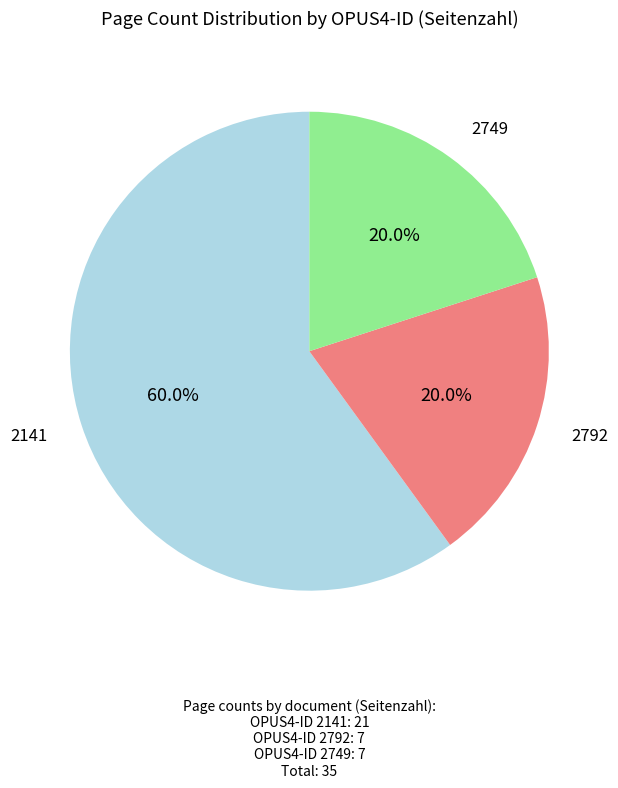

Count the number of slices in the pie.

3